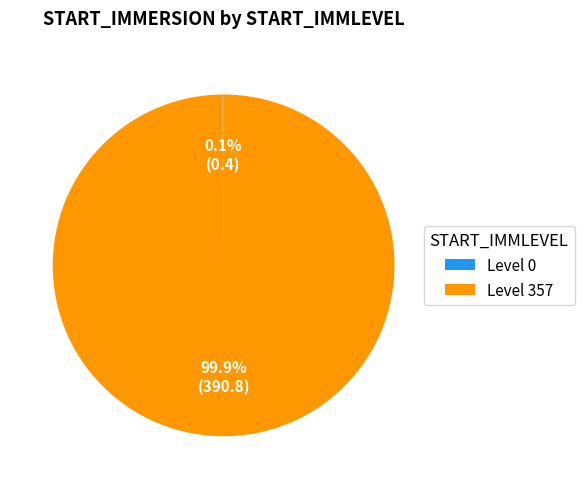

To the nearest percent, what is the average slice percentage?

50%